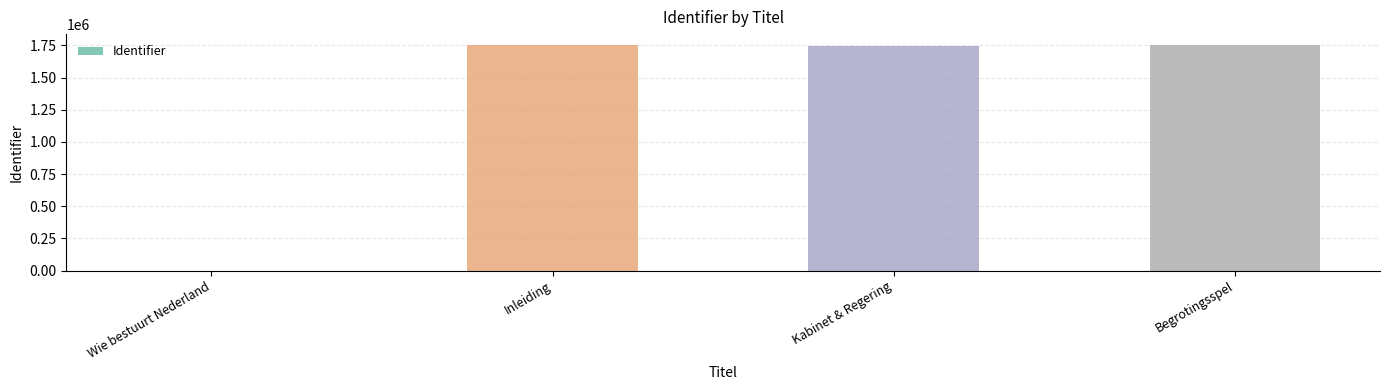

What is the difference between the values at Wie bestuurt Nederland and Kabinet & Regering?

1745958